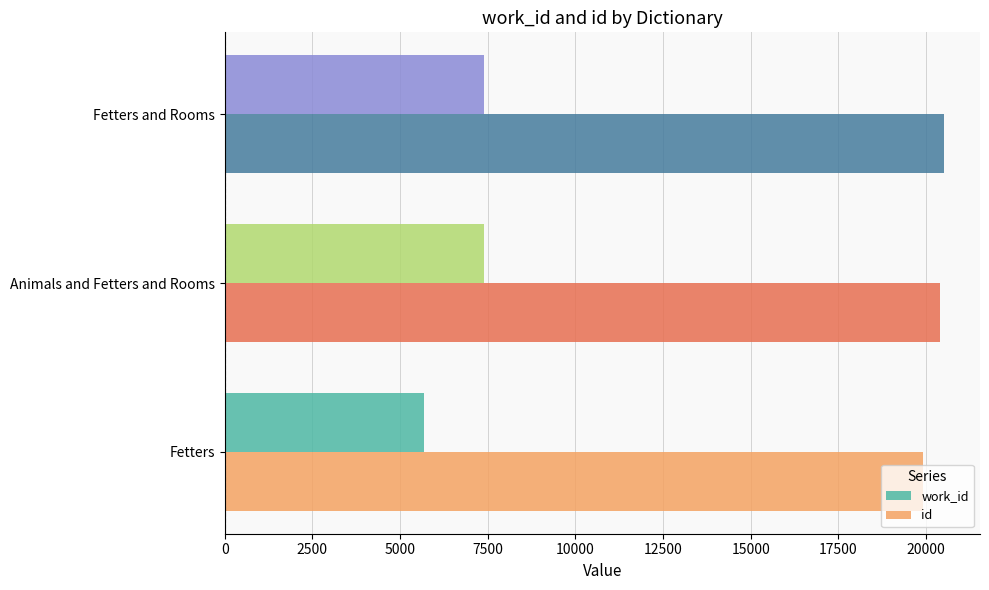

Which series has the widest spread of values?

work_id